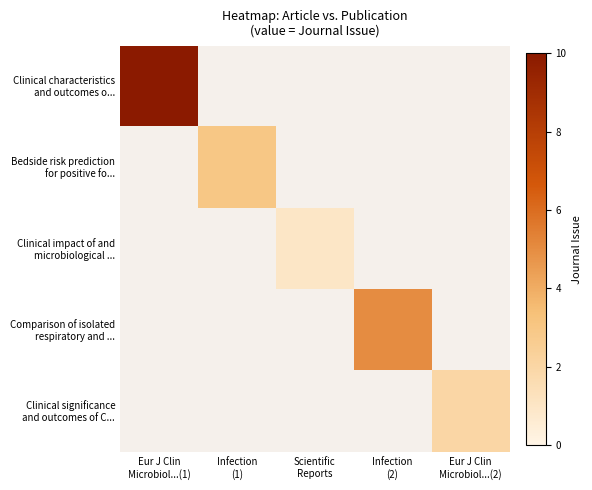

Which series has the widest spread of values?

Clinical characteristics and outcomes o...